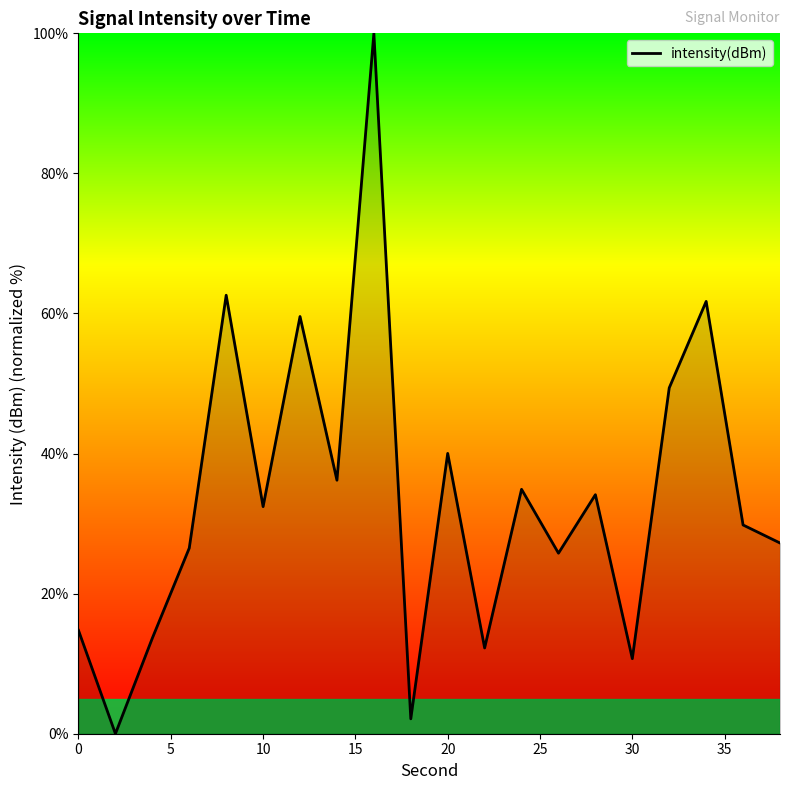

What is the difference between the maximum and minimum values?

100.0